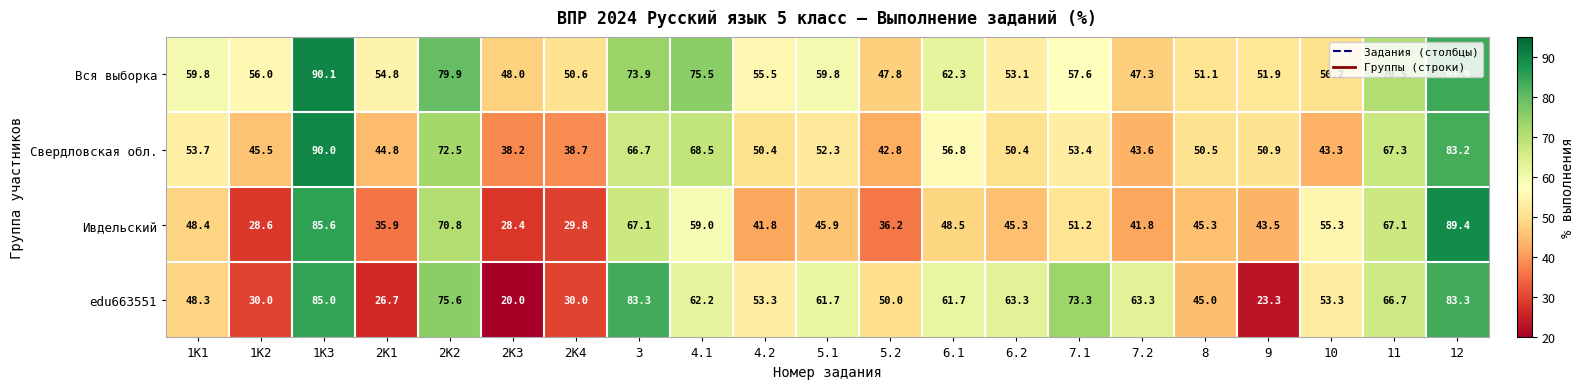

What is the lowest value of the Ивдельский series?

28.4